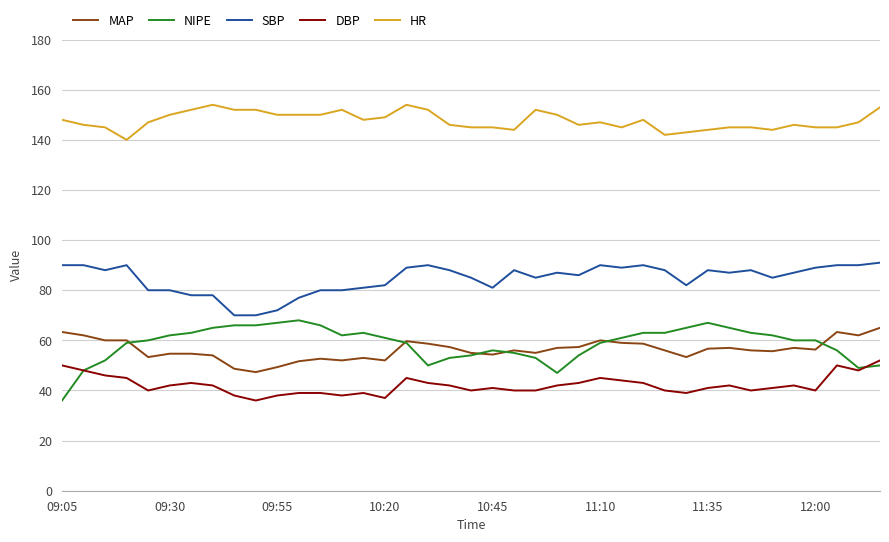

Which series has the widest spread of values?

NIPE